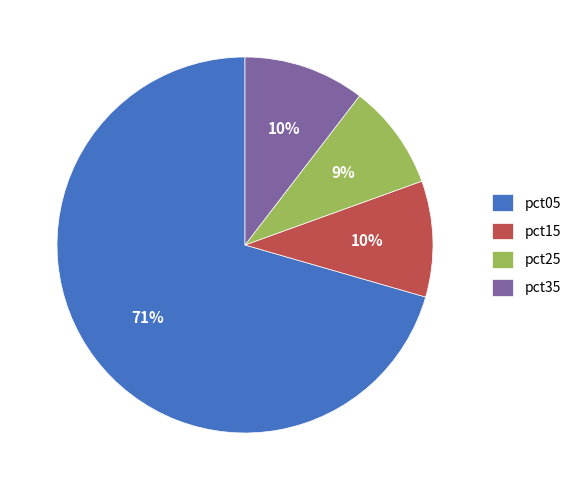

Does any single category account for the majority?

Yes